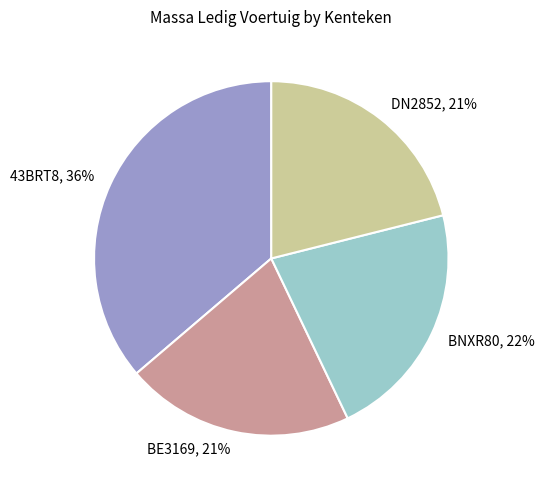

To the nearest percent, what percentage of the pie is 43BRT8?

36%